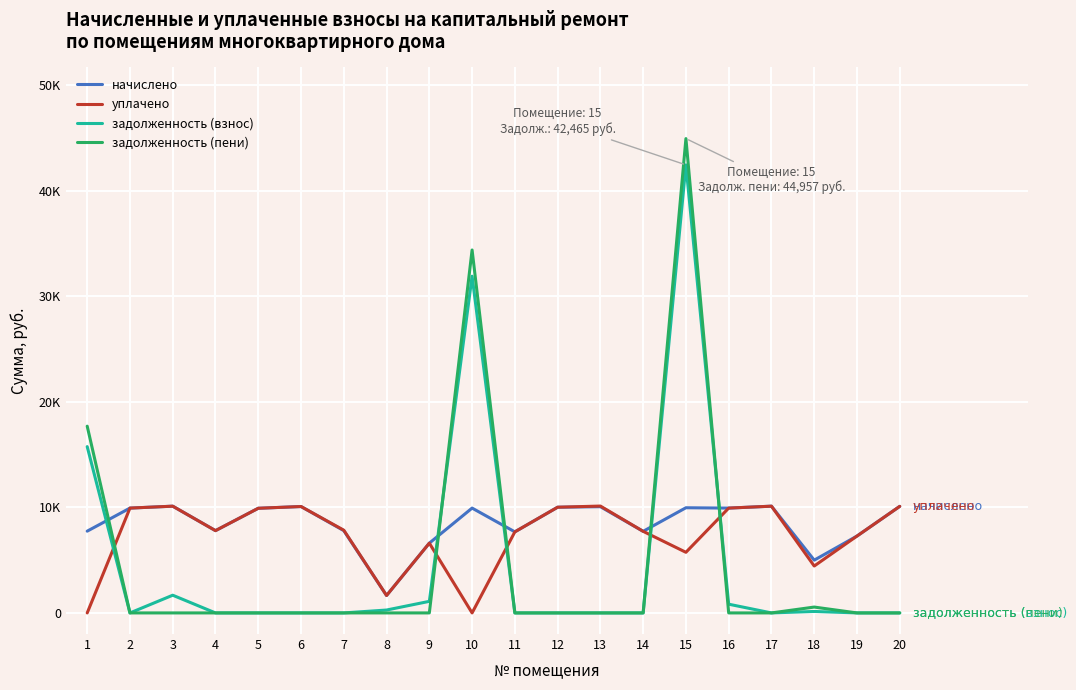

Which series has the largest range (max minus min)?

задолженность (пени)